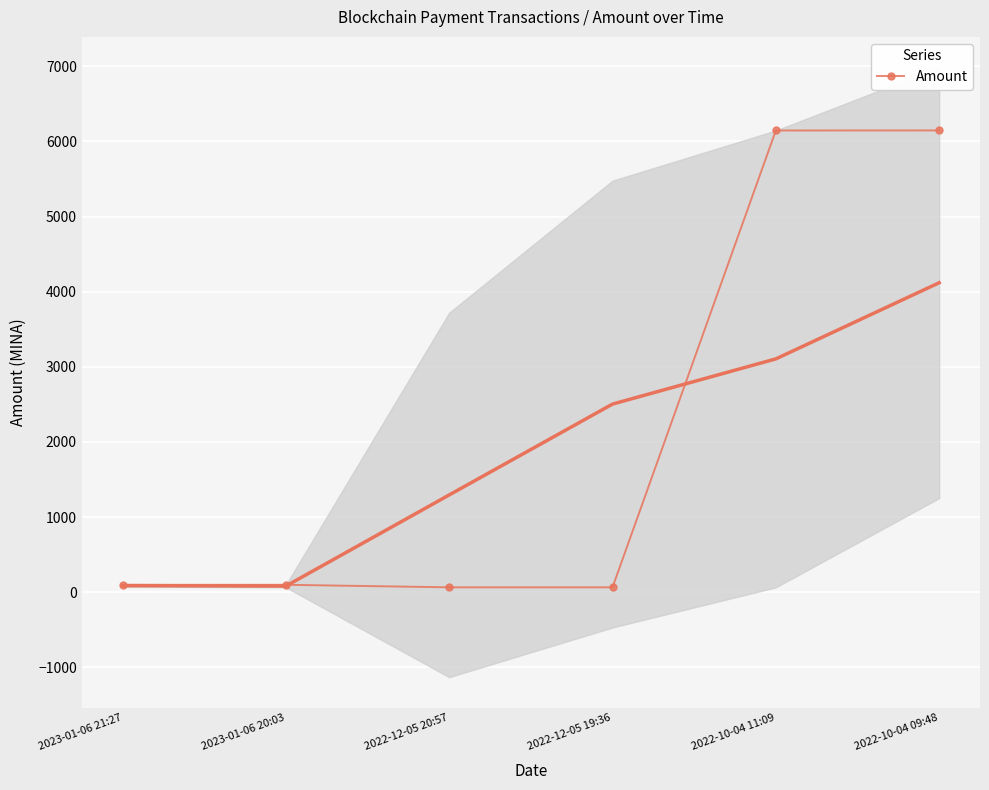

What is the sum of all values?

12622.6